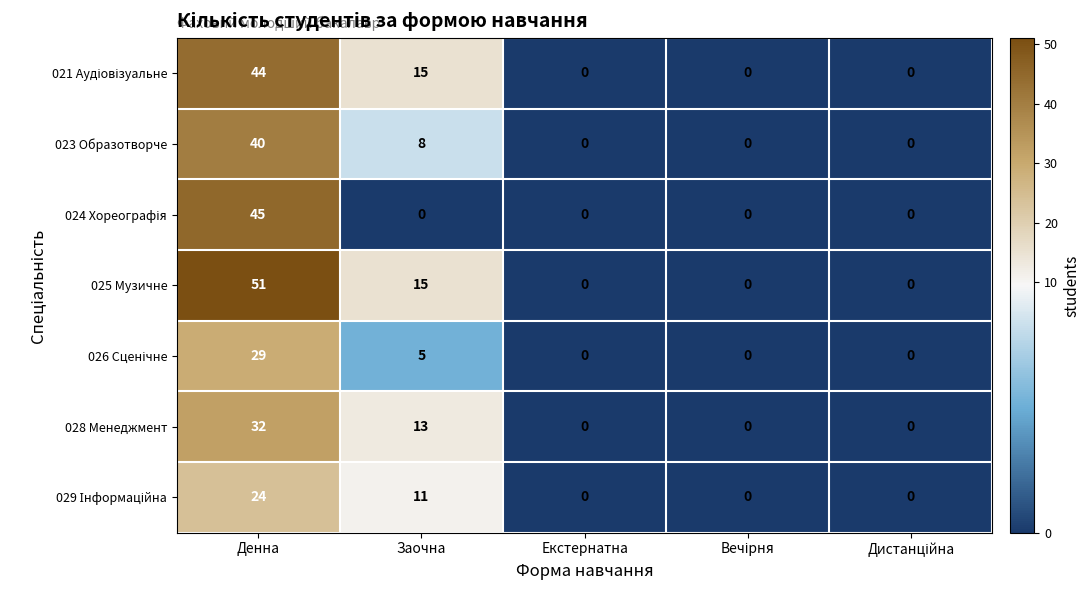

What is the average value of the 025 Музичне series?

13